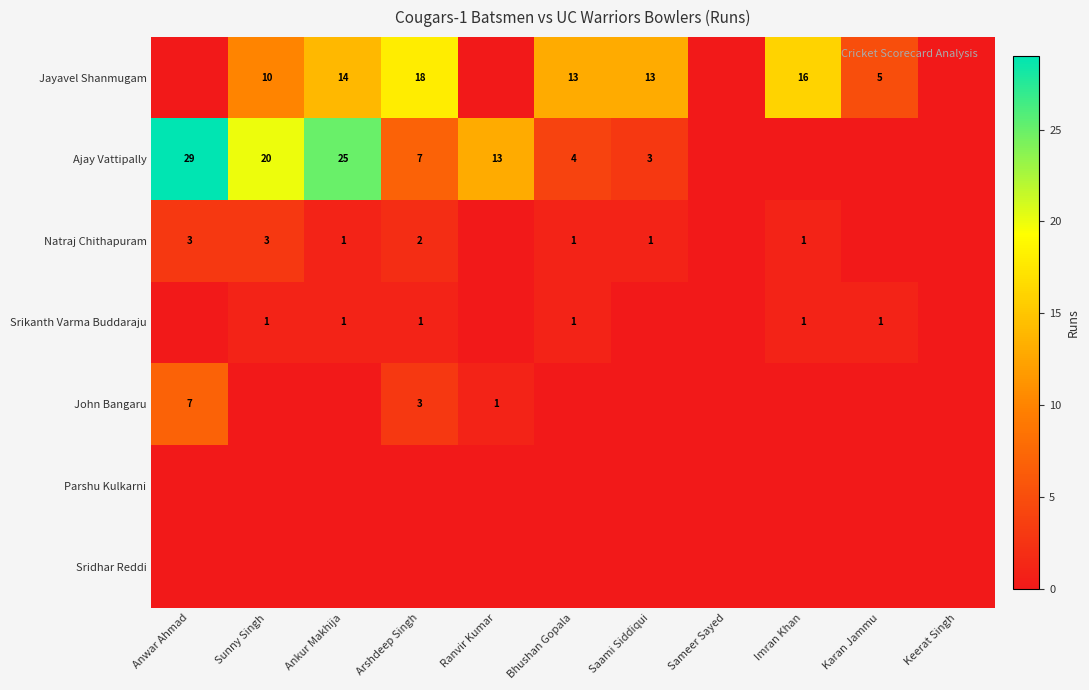

What is the sum of the Srikanth Varma Buddaraju values at Saami Siddiqui and Arshdeep Singh?

1